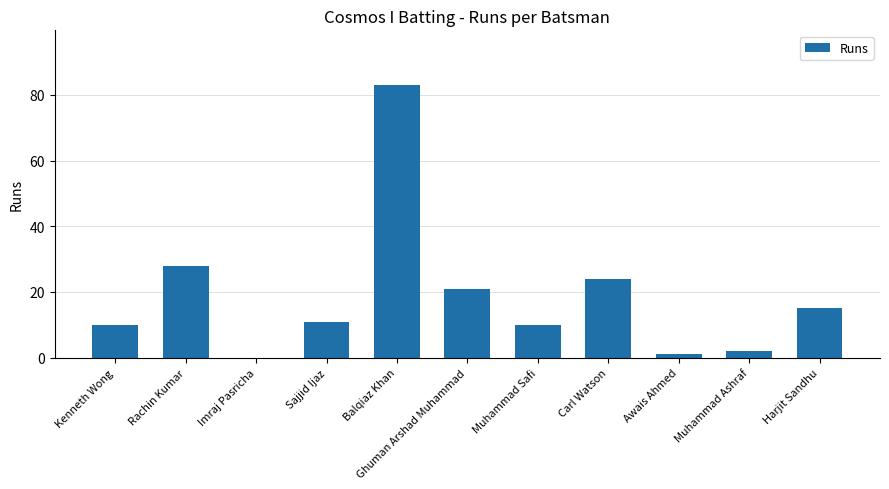

The chart shows a value of 2 at Sajjid Ijaz. True or false?

False